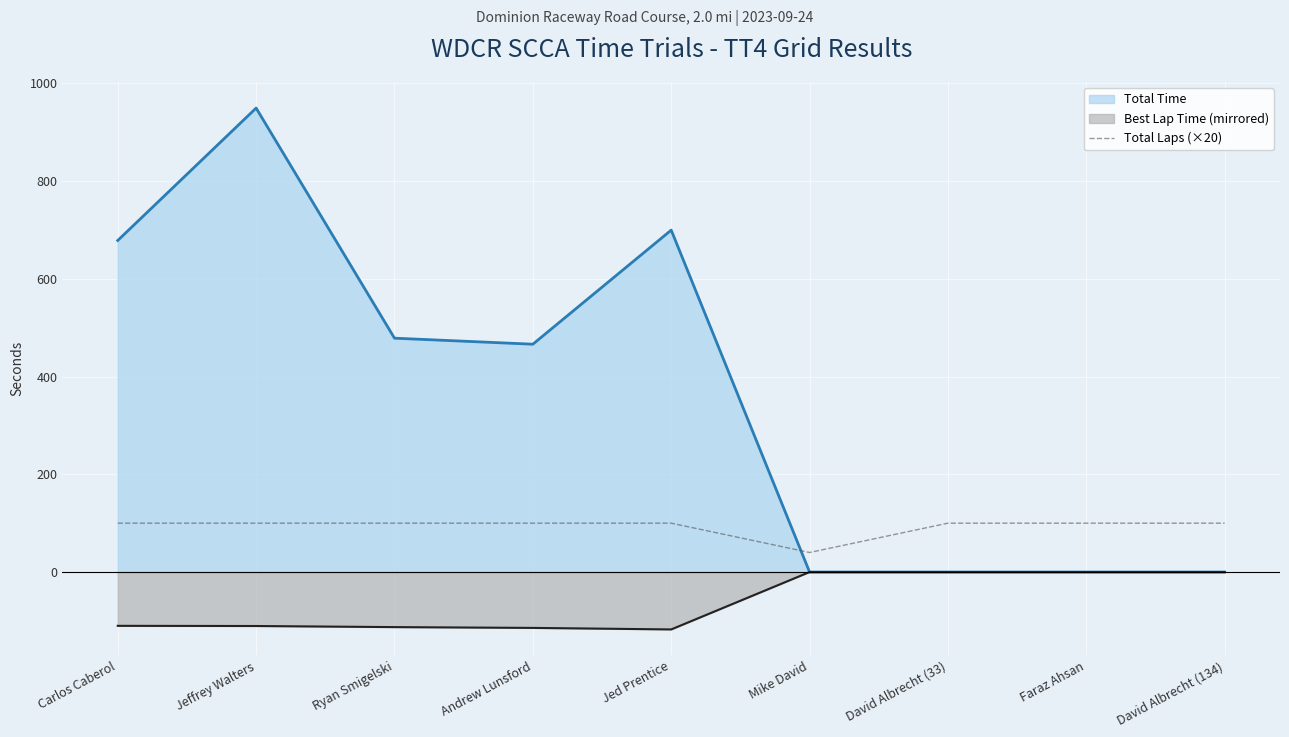

What is the minimum value for Total Laps (×20)?

40.0